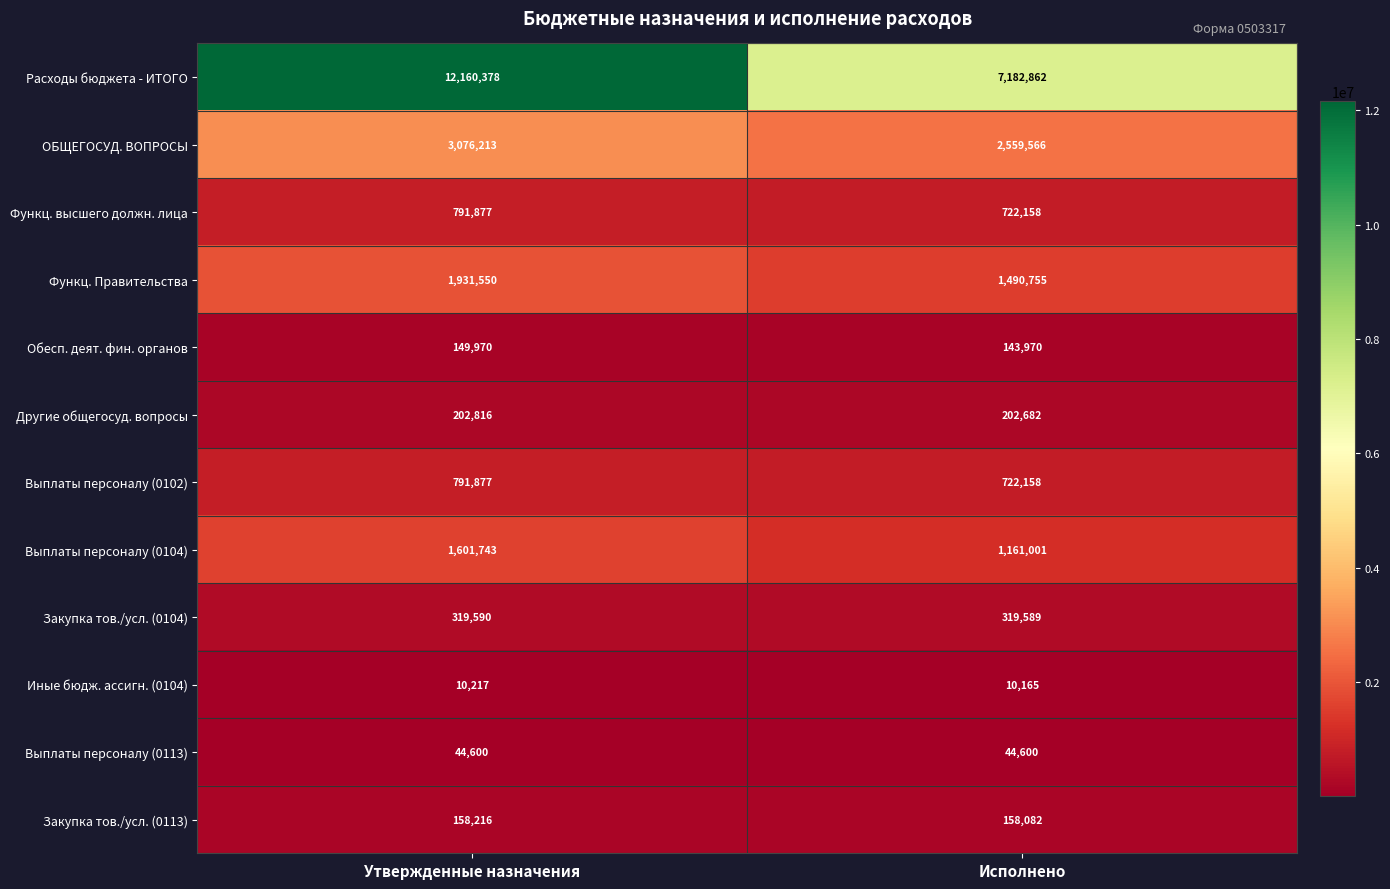

What is the spread (max minus min) of values at Исполнено?

7172697